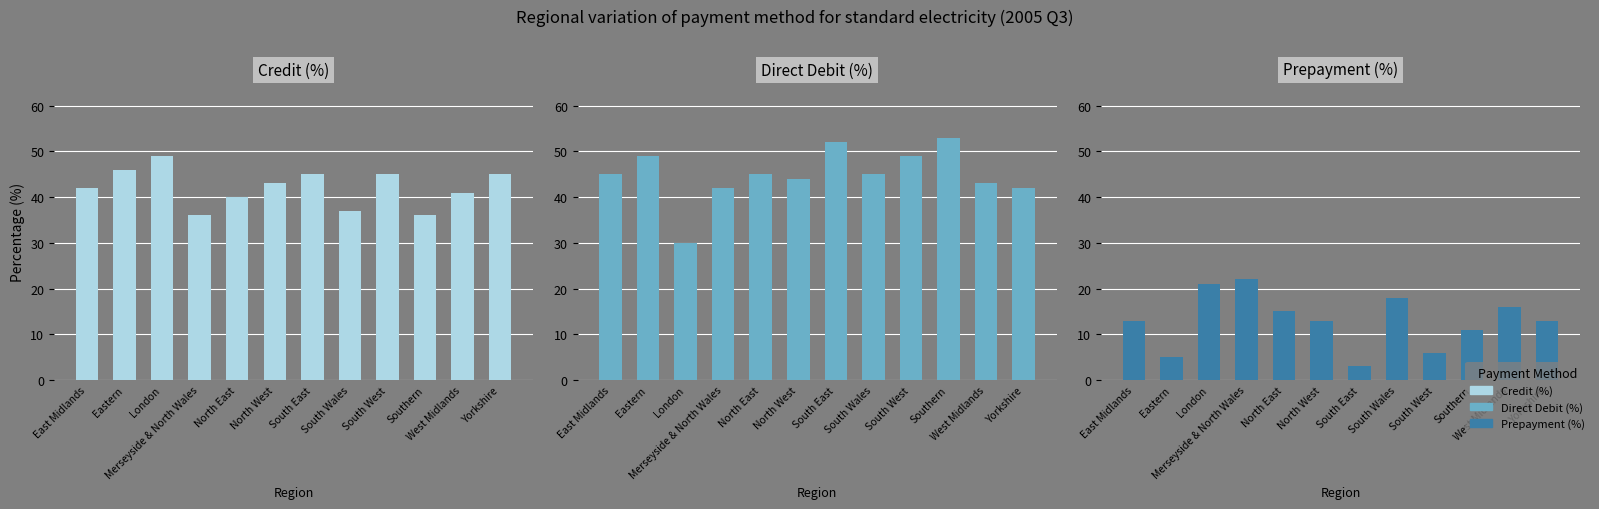

Count the number of categories in the chart.

12